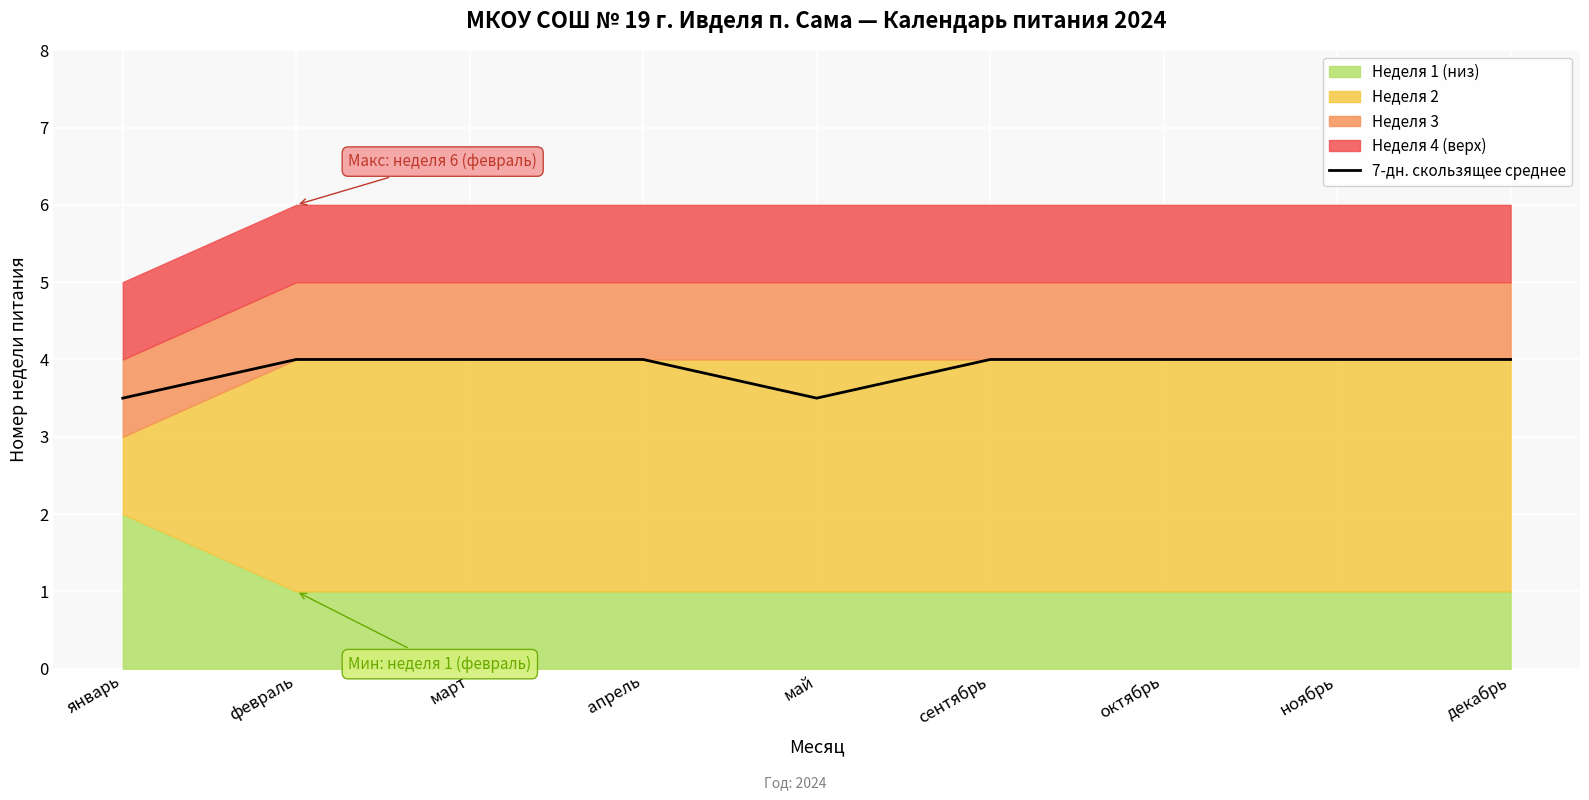

The value of 7-дн. скользящее среднее at февраль is 4.0. True or false?

True